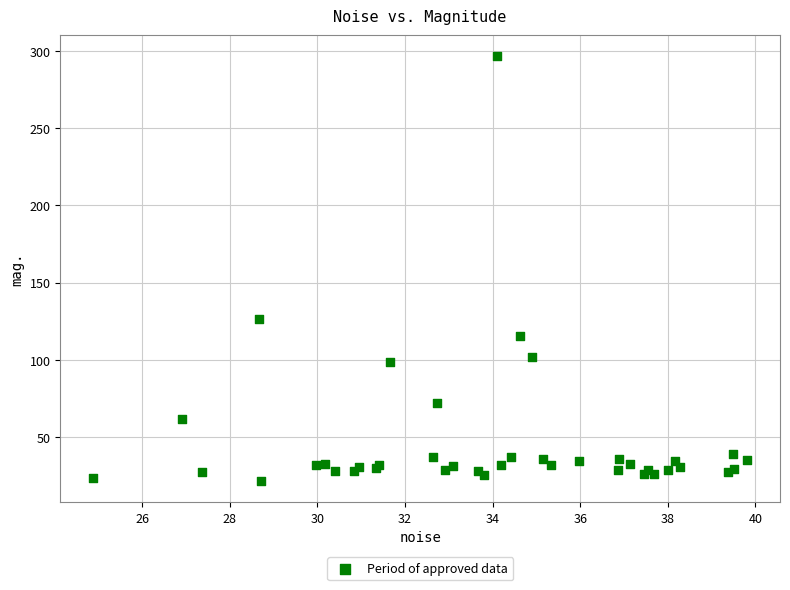

What Y value in the scatter plot is closest to 159?

126.4